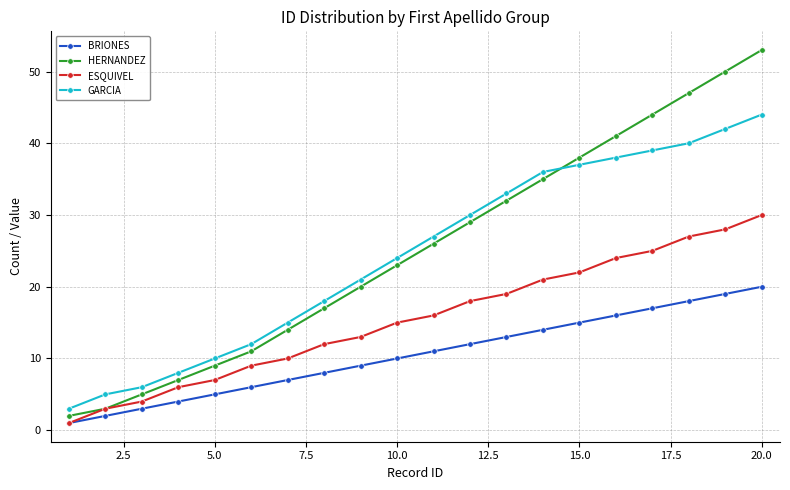

Rank the series by their maximum value, from highest to lowest.

HERNANDEZ, GARCIA, ESQUIVEL, BRIONES